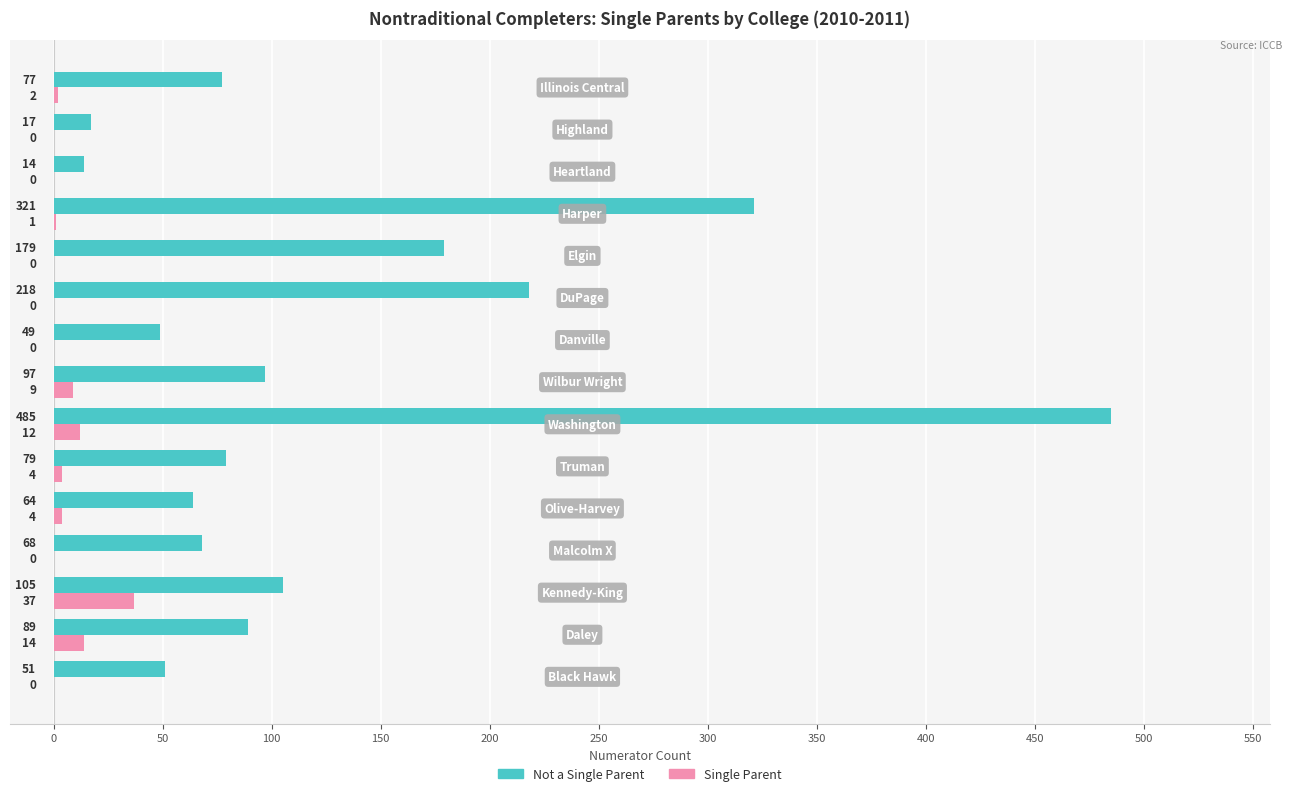

Which series has the largest total across all categories?

Not a Single Parent